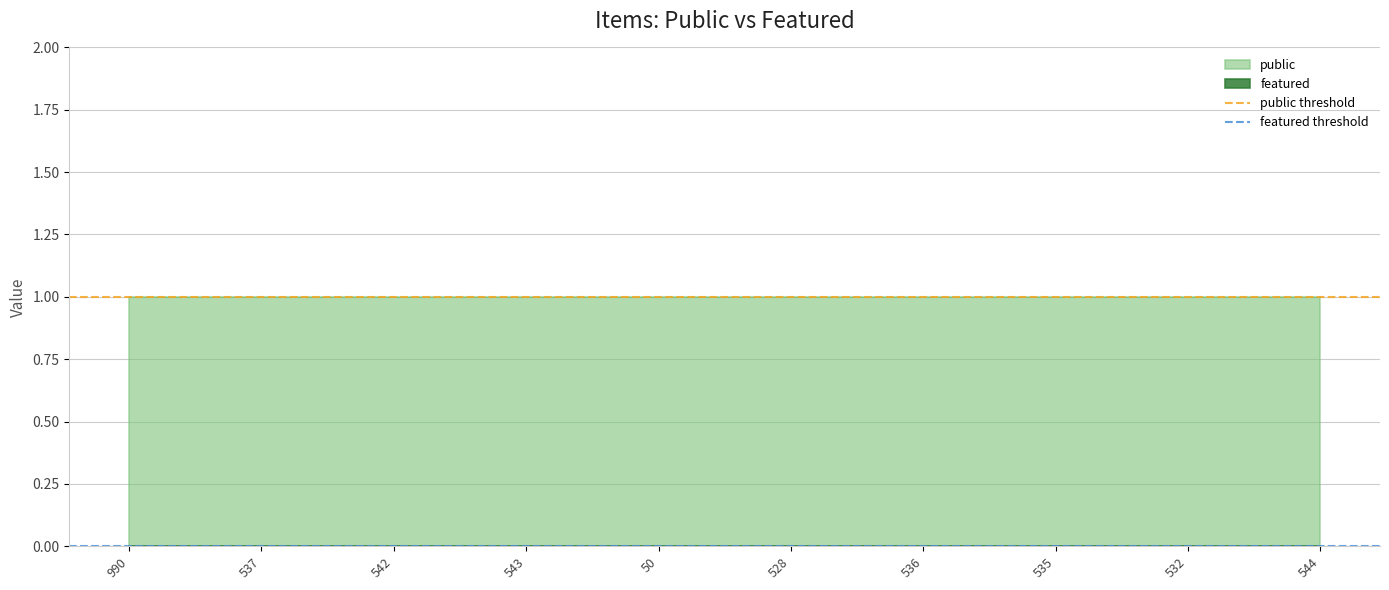

List the labels in order of featured threshold value, smallest first.

990, 537